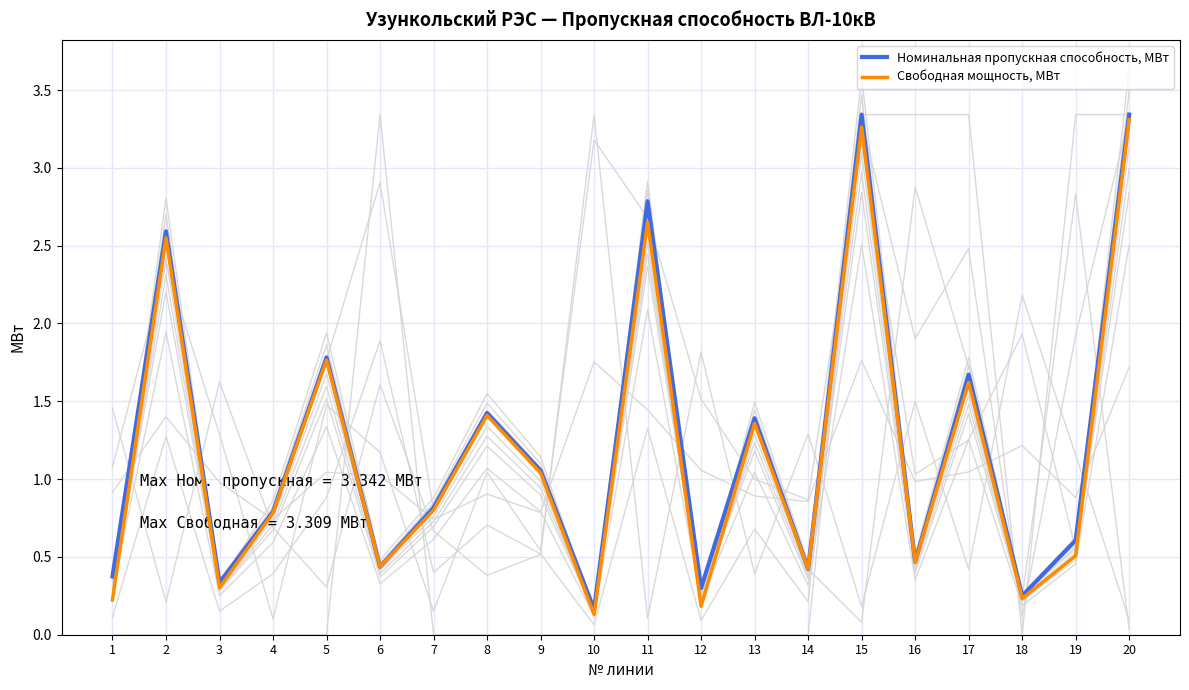

Where is Свободная мощность, МВт nearest to the value 1?

9